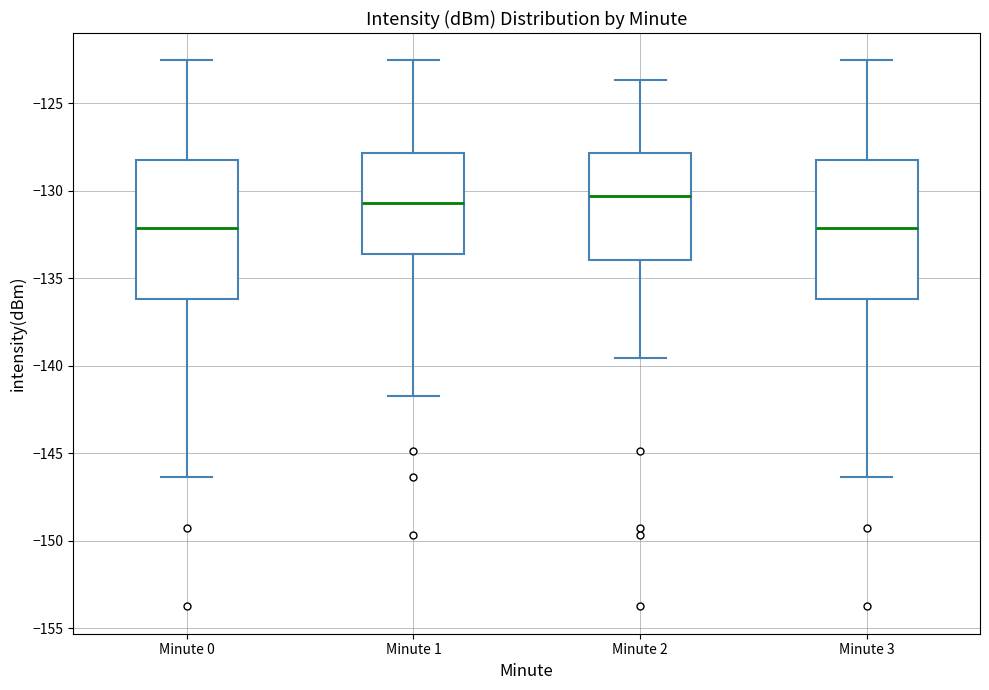

Reading left to right, read every box against the y-axis: the position of its median line, the range the box covers, and the ends of its whiskers. The values are not printed on the chart, so give them approximately, as read against the axis.

Minute 0: median -132.0, box -136.0 to -128.0, whiskers -146.5 to -122.5
Minute 1: median -130.5, box -133.5 to -128.0, whiskers -141.5 to -122.5
Minute 2: median -130.5, box -134.0 to -128.0, whiskers -139.5 to -123.5
Minute 3: median -132.0, box -136.0 to -128.0, whiskers -146.5 to -122.5